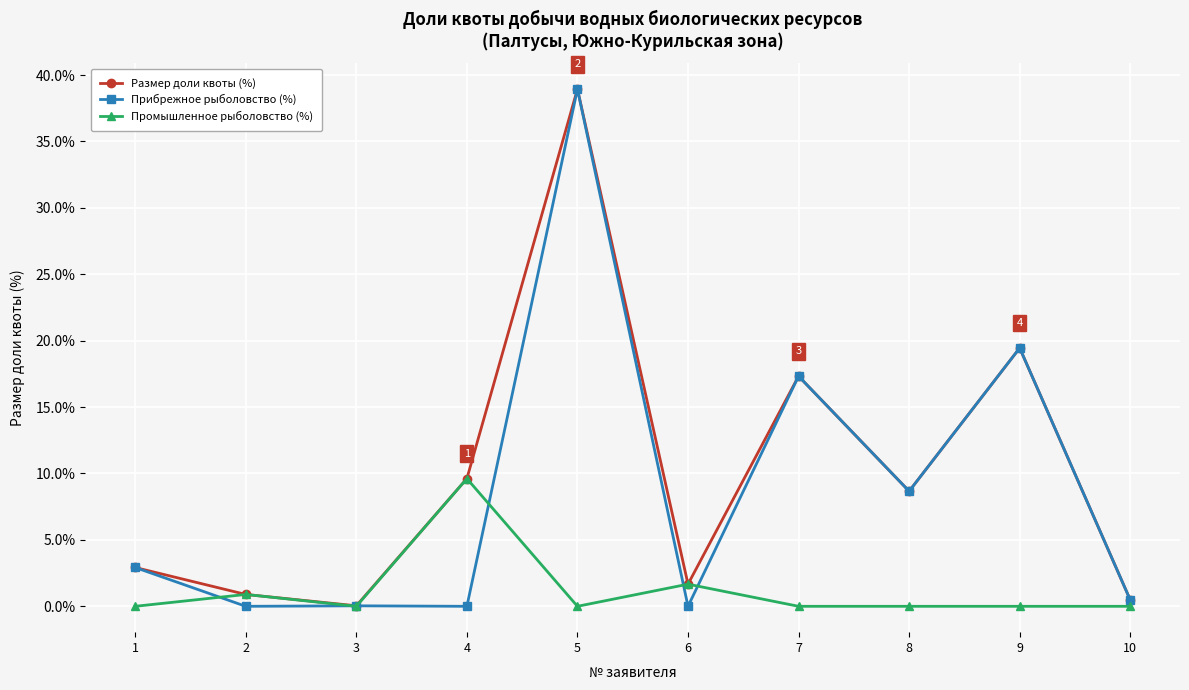

How many data points in Размер доли квоты (%) are less than 8?

5